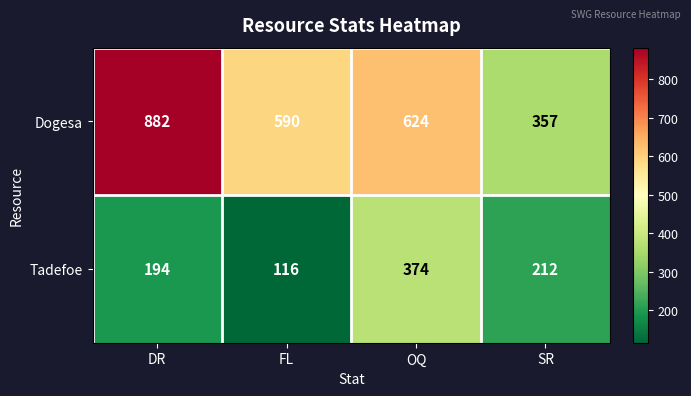

How many categories are shown in the chart?

4